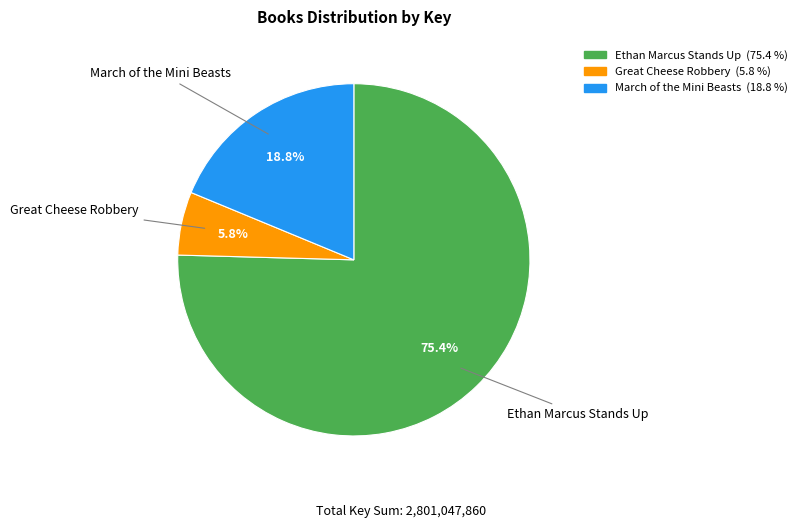

The March of the Mini Beasts slice represents 19% of the pie. True or false?

True